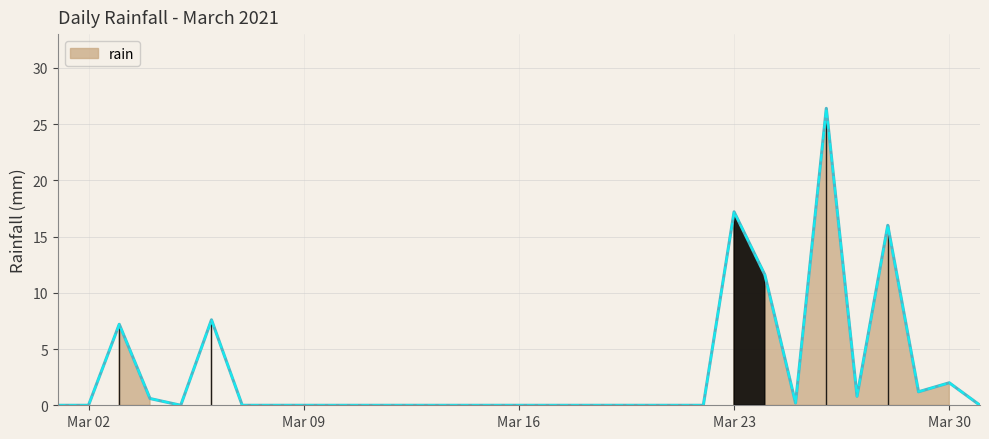

Rank the categories by value from highest to lowest.

2021-03-26, 2021-03-23, 2021-03-28, 2021-03-24, 2021-03-06, 2021-03-03, 2021-03-30, 2021-03-29, 2021-03-27, 2021-03-04, 2021-03-25, 2021-03-01, 2021-03-02, 2021-03-05, 2021-03-07, 2021-03-08, 2021-03-09, 2021-03-10, 2021-03-11, 2021-03-12, 2021-03-13, 2021-03-14, 2021-03-15, 2021-03-16, 2021-03-17, 2021-03-18, 2021-03-19, 2021-03-20, 2021-03-21, 2021-03-22, 2021-03-31